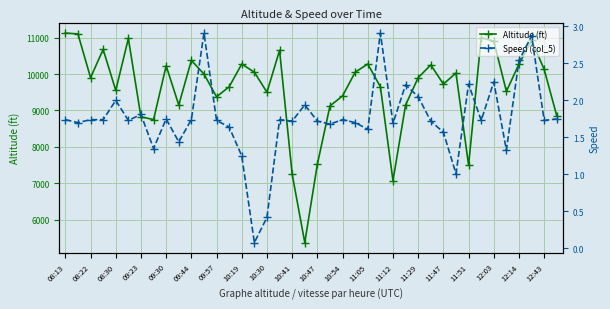

What is the difference between the maximum and minimum values in the Speed (col_5) series?

2.8